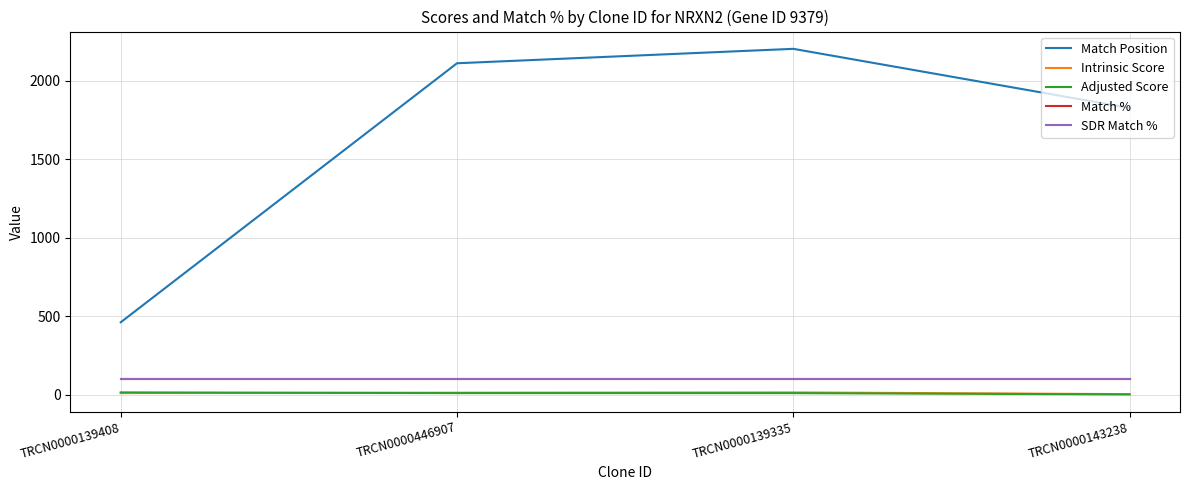

Between TRCN0000446907 and TRCN0000139408, which is larger?

TRCN0000446907